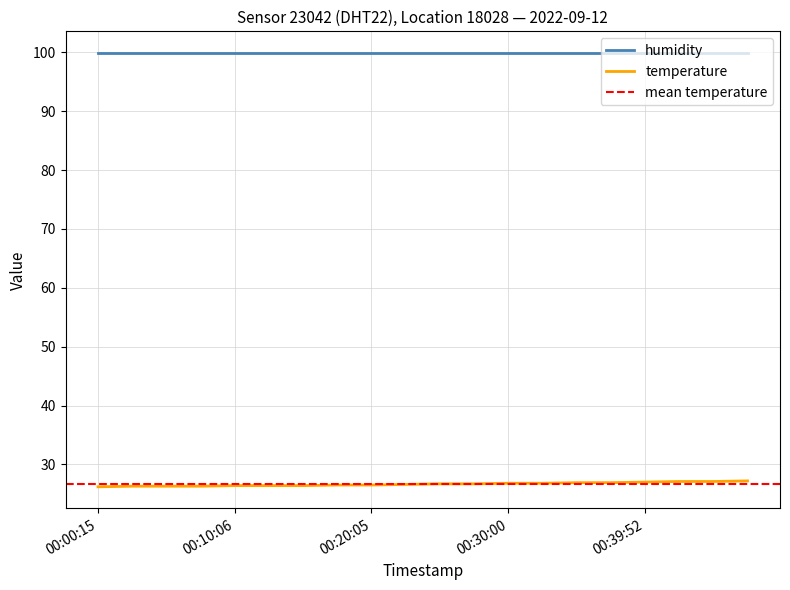

What is the sum of the values at 00:30:00 and 00:32:28?

53.6